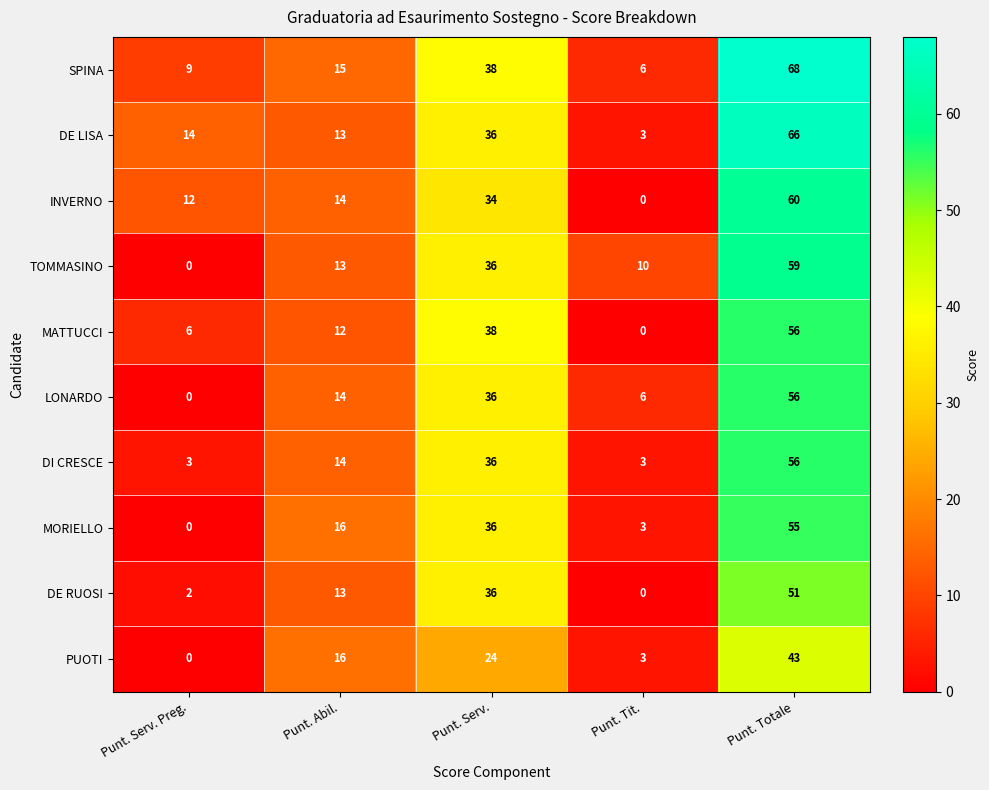

The LONARDO series shows 36 at Punt. Serv.. True or false?

True